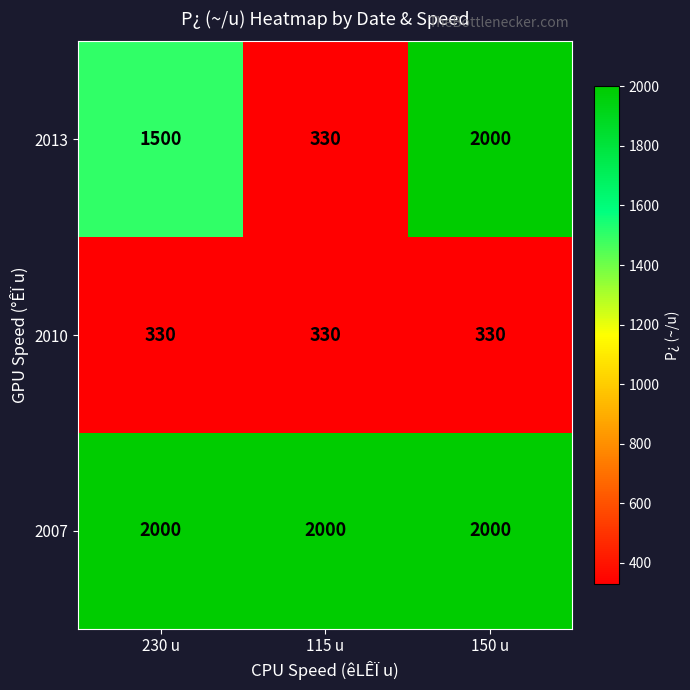

List the series in order of their overall mean, lowest first.

2010, 2013, 2007